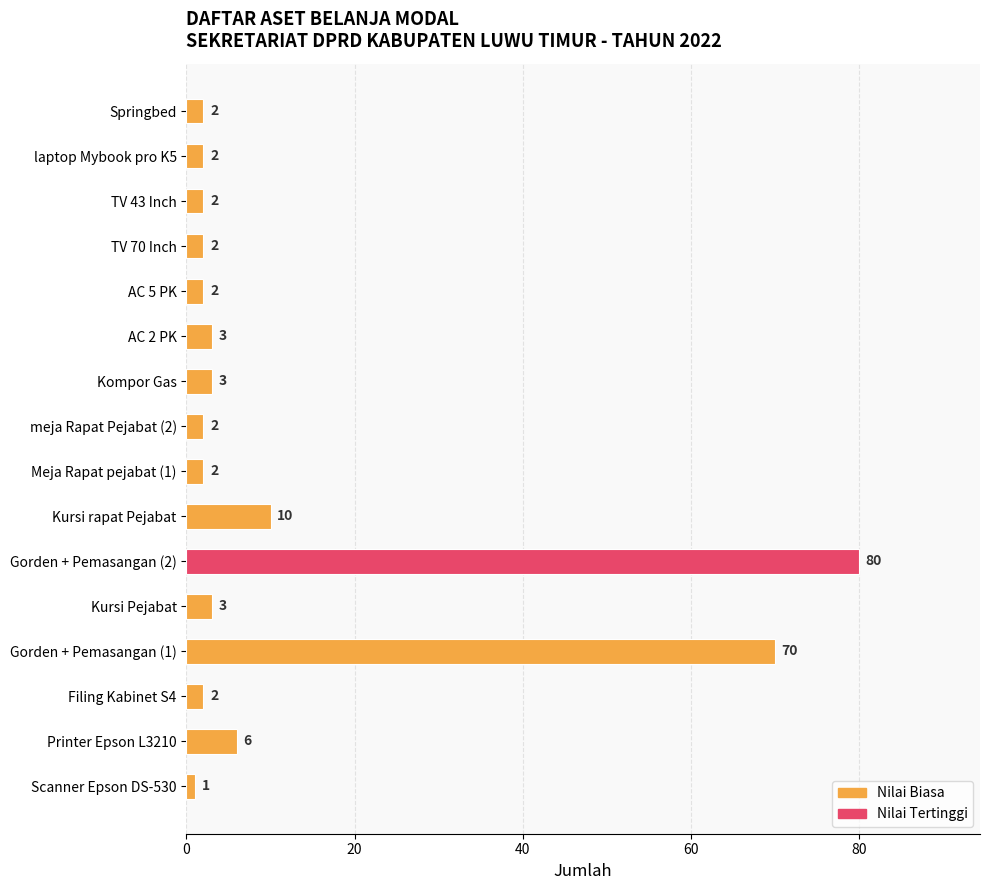

What is the difference between the maximum and second lowest values?

78